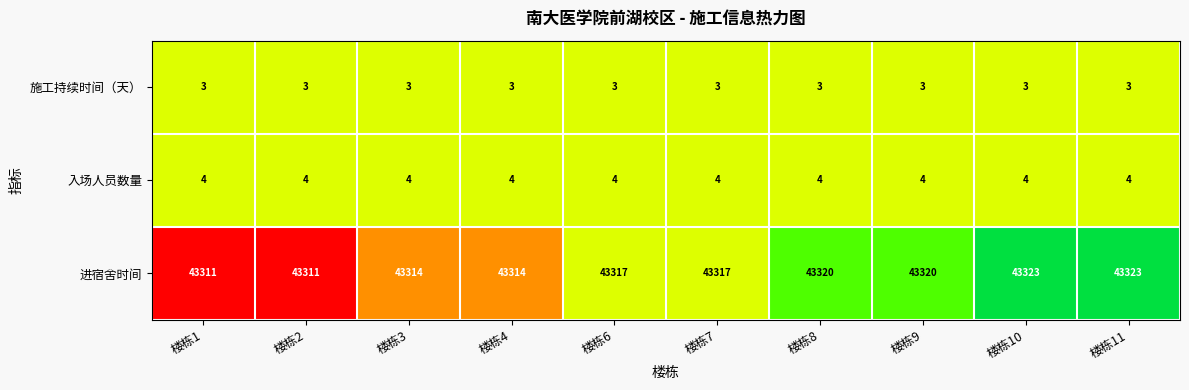

Which series has the widest spread of values?

进宿舍时间